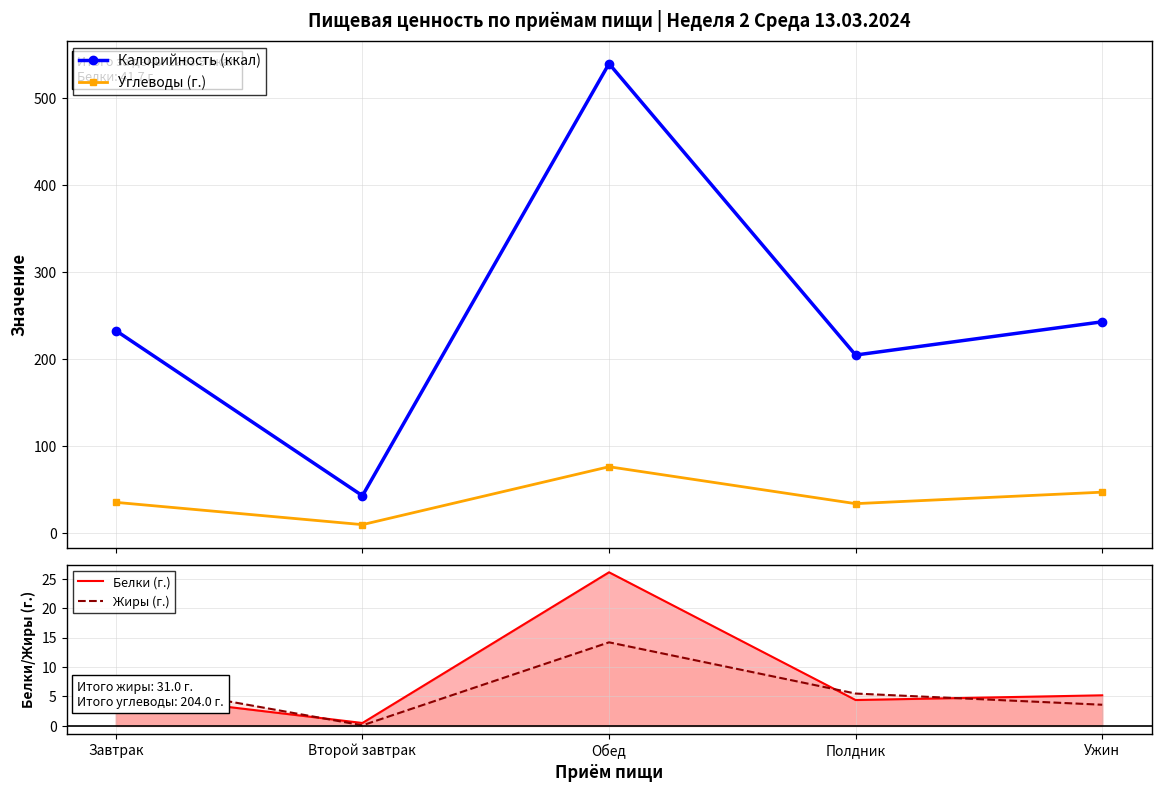

How many data points in Белки (г.) are less than 5?

2